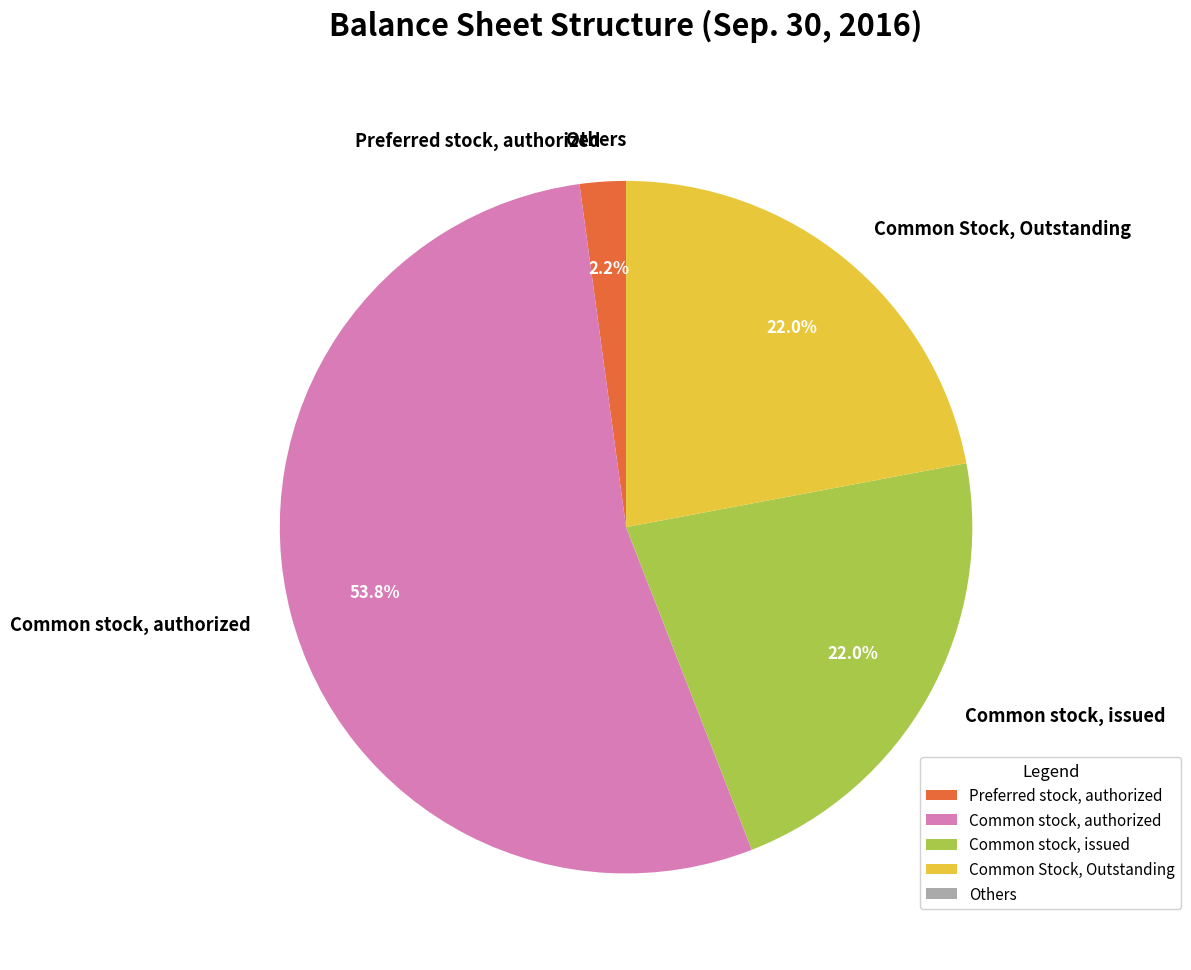

Is there any slice that represents more than half of the pie?

Yes